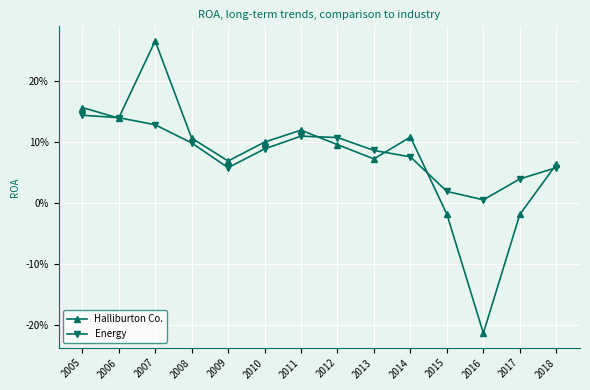

Reading left to right, list all the values displayed in this chart.

Halliburton Co.: 2005=0.2	2006=0.1	2007=0.3	2008=0.1	2009=0.1	2010=0.1	2011=0.1	2012=0.1	2013=0.1	2014=0.1	2015=-0.0	2016=-0.2	2017=-0.0	2018=0.1
Energy: 2005=0.1	2006=0.1	2007=0.1	2008=0.1	2009=0.1	2010=0.1	2011=0.1	2012=0.1	2013=0.1	2014=0.1	2015=0.0	2016=0.0	2017=0.0	2018=0.1